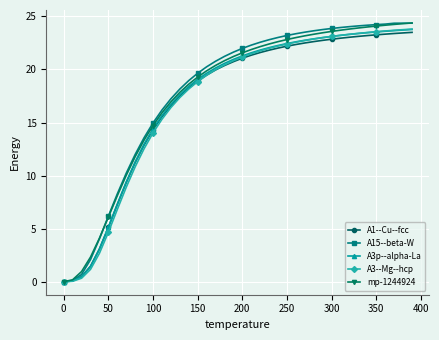

What is the maximum value for A15--beta-W?

24.4